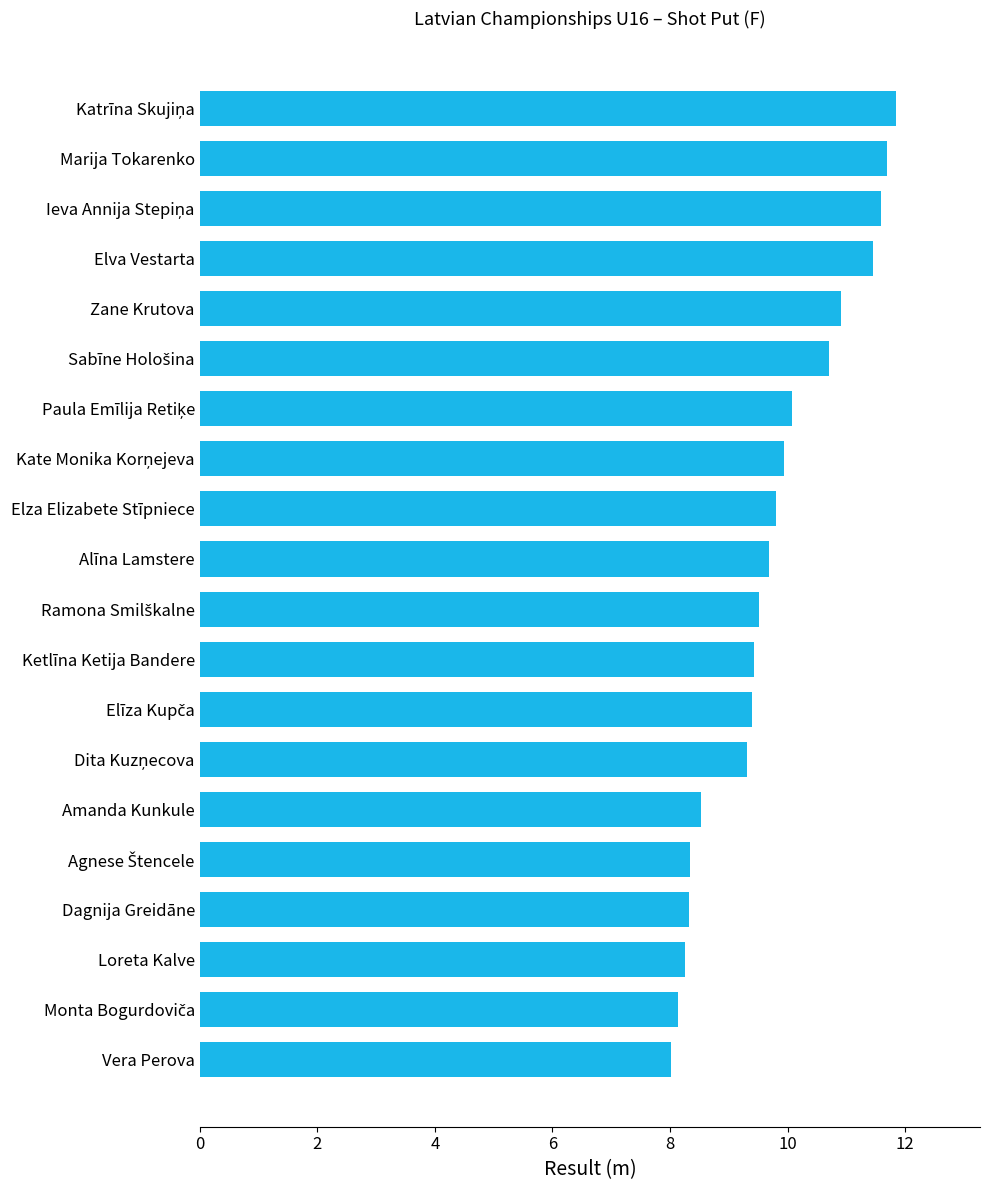

The value at Alīna Lamstere is 14.9. True or false?

False